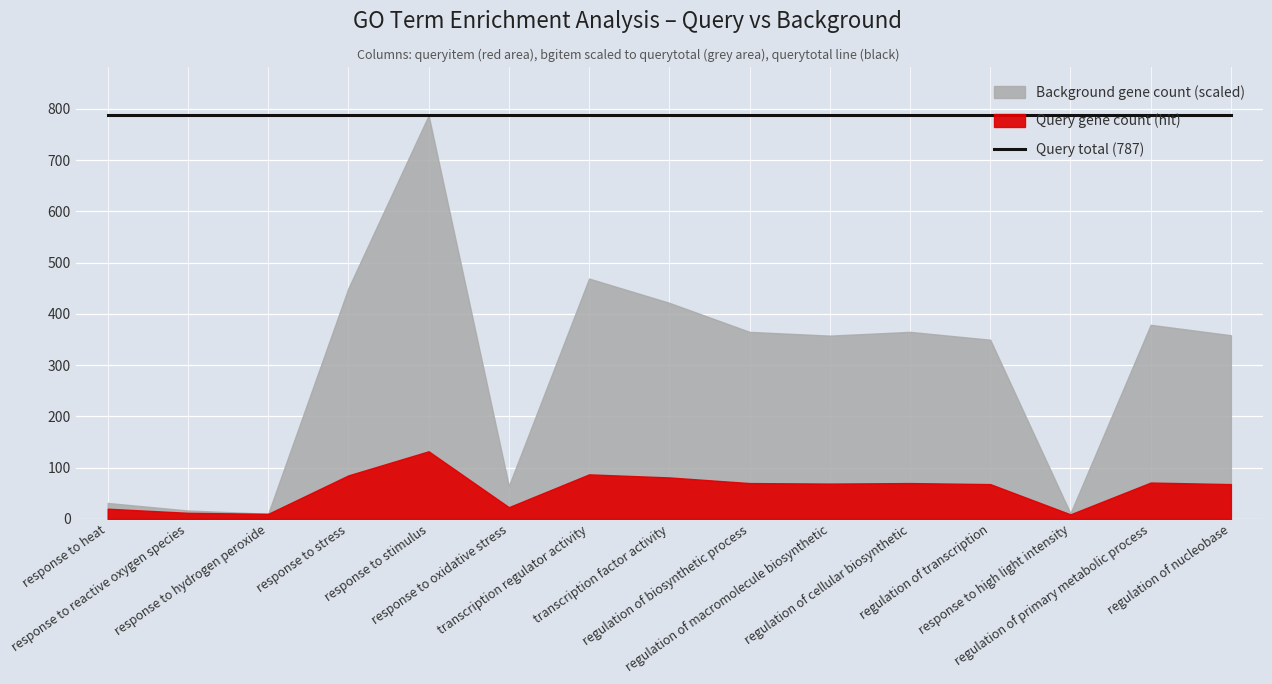

Between response to stimulus and transcription regulator activity, which series saw the biggest shift?

bgitem